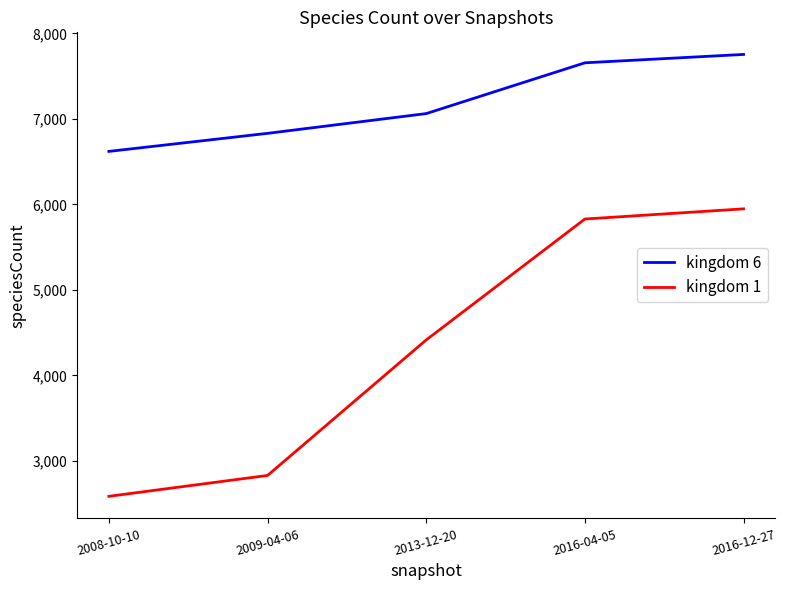

The value of kingdom 1 at 2016-04-05 is 5830. True or false?

True